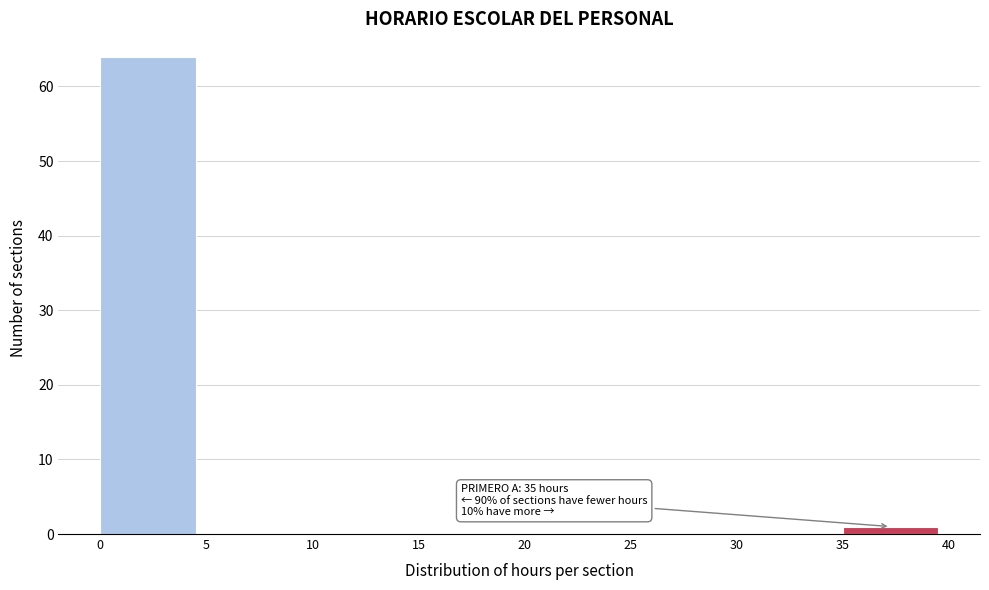

Which range on the x-axis has the tallest bar?

0 to 5